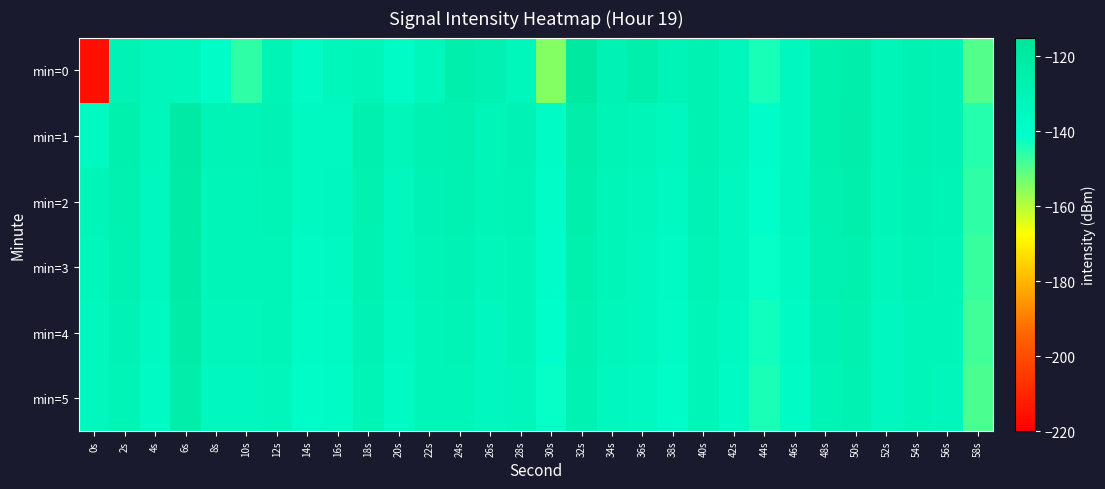

Reading left to right, extract all data points from this chart.

min=0: 0s=-216.1	2s=-129.4	4s=-132.7	6s=-133.2	8s=-138.9	10s=-146.1	12s=-130.1	14s=-137.6	16s=-133.4	18s=-131.4	20s=-138.3	22s=-133.6	24s=-125.5	26s=-127.6	28s=-133.1	30s=-154.8	32s=-119.5	34s=-129.7	36s=-125.1	38s=-130.6	40s=-128.6	42s=-132.6	44s=-143.8	46s=-134.3	48s=-126.1	50s=-124.7	52s=-132.0	54s=-128.0	56s=-129.5	58s=-149.8
min=1: 0s=-135.8	2s=-126.5	4s=-133.3	6s=-120.7	8s=-130.1	10s=-130.6	12s=-129.7	14s=-135.6	16s=-135.2	18s=-126.7	20s=-133.0	22s=-128.0	24s=-127.0	26s=-131.0	28s=-129.0	30s=-138.0	32s=-124.0	34s=-130.0	36s=-132.0	38s=-135.0	40s=-128.0	42s=-133.0	44s=-140.0	46s=-134.0	48s=-126.0	50s=-124.0	52s=-131.0	54s=-128.0	56s=-129.0	58s=-145.0
min=2: 0s=-132.0	2s=-127.0	4s=-134.0	6s=-121.0	8s=-131.0	10s=-131.0	12s=-130.0	14s=-136.0	16s=-135.0	18s=-127.0	20s=-134.0	22s=-129.0	24s=-128.0	26s=-132.0	28s=-130.0	30s=-139.0	32s=-125.0	34s=-131.0	36s=-133.0	38s=-136.0	40s=-129.0	42s=-134.0	44s=-141.0	46s=-135.0	48s=-127.0	50s=-125.0	52s=-132.0	54s=-129.0	56s=-130.0	58s=-146.0
min=3: 0s=-133.0	2s=-128.0	4s=-135.0	6s=-122.0	8s=-132.0	10s=-132.0	12s=-131.0	14s=-137.0	16s=-136.0	18s=-128.0	20s=-135.0	22s=-130.0	24s=-129.0	26s=-133.0	28s=-131.0	30s=-140.0	32s=-126.0	34s=-132.0	36s=-134.0	38s=-137.0	40s=-130.0	42s=-135.0	44s=-142.0	46s=-136.0	48s=-128.0	50s=-126.0	52s=-133.0	54s=-130.0	56s=-131.0	58s=-147.0
min=4: 0s=-134.0	2s=-129.0	4s=-136.0	6s=-123.0	8s=-133.0	10s=-133.0	12s=-132.0	14s=-138.0	16s=-137.0	18s=-129.0	20s=-136.0	22s=-131.0	24s=-130.0	26s=-134.0	28s=-132.0	30s=-141.0	32s=-127.0	34s=-133.0	36s=-135.0	38s=-138.0	40s=-131.0	42s=-136.0	44s=-143.0	46s=-137.0	48s=-129.0	50s=-127.0	52s=-134.0	54s=-131.0	56s=-132.0	58s=-148.0
min=5: 0s=-135.0	2s=-130.0	4s=-137.0	6s=-124.0	8s=-134.0	10s=-134.0	12s=-133.0	14s=-139.0	16s=-138.0	18s=-130.0	20s=-137.0	22s=-132.0	24s=-131.0	26s=-135.0	28s=-133.0	30s=-142.0	32s=-128.0	34s=-134.0	36s=-136.0	38s=-139.0	40s=-132.0	42s=-137.0	44s=-144.0	46s=-138.0	48s=-130.0	50s=-128.0	52s=-135.0	54s=-132.0	56s=-133.0	58s=-149.0